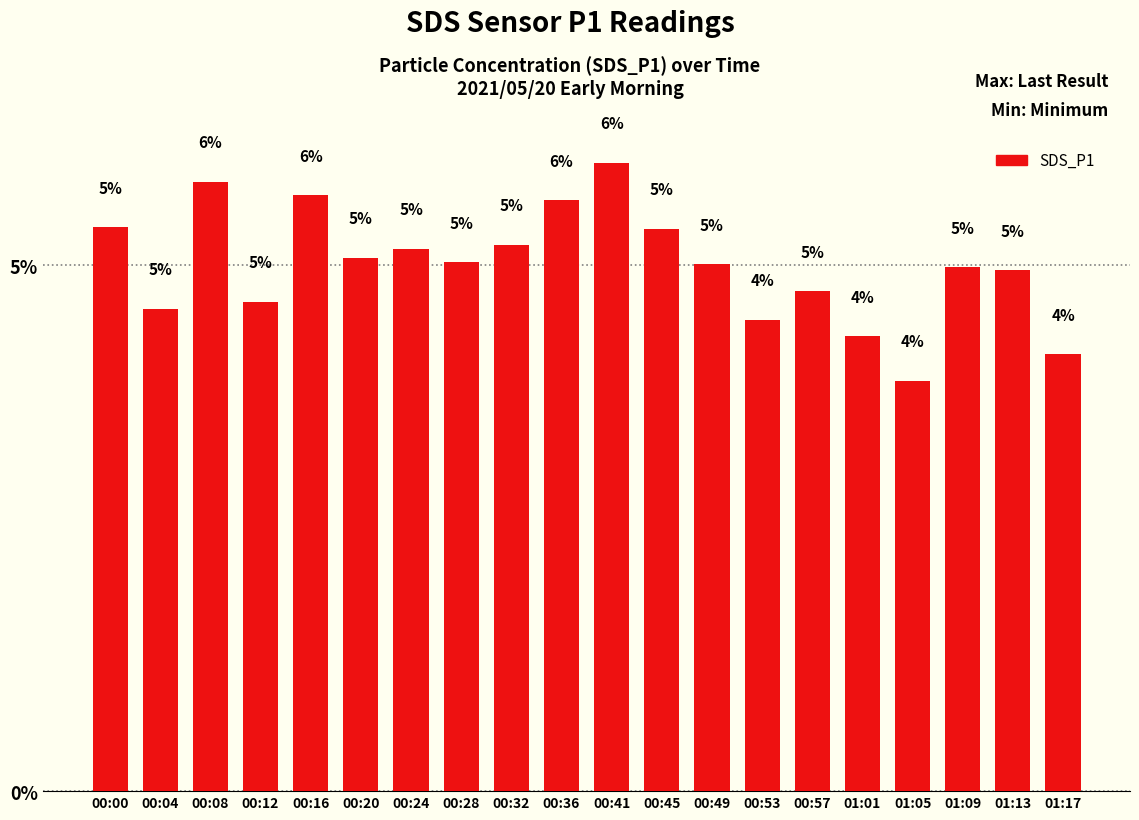

What is the sum of all values?

100.0